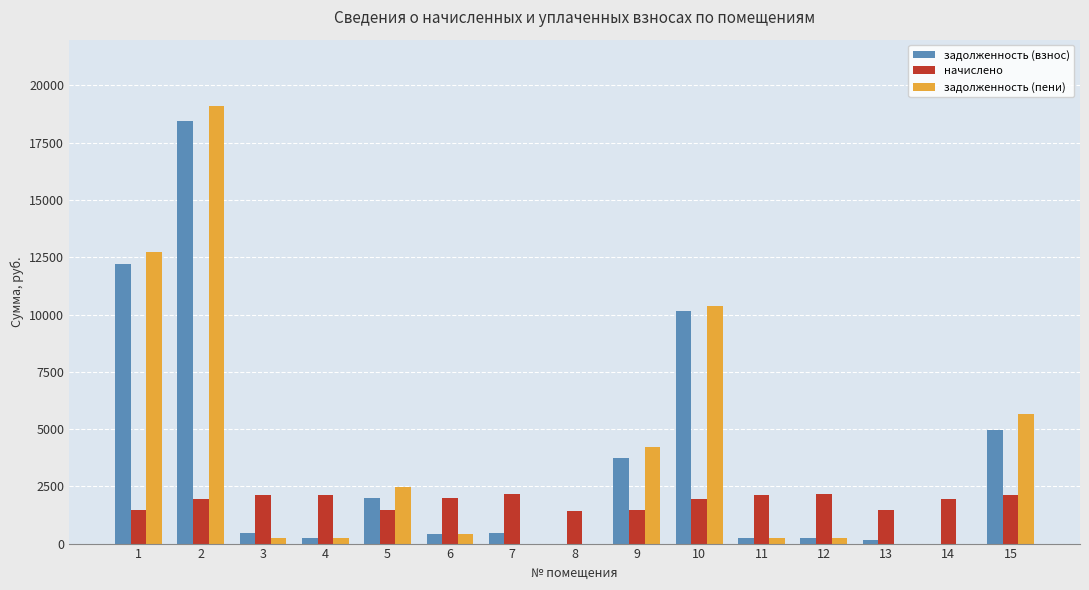

Is the value of задолженность (взнос) at 10 greater than the value of задолженность (пени) at 3?

Yes